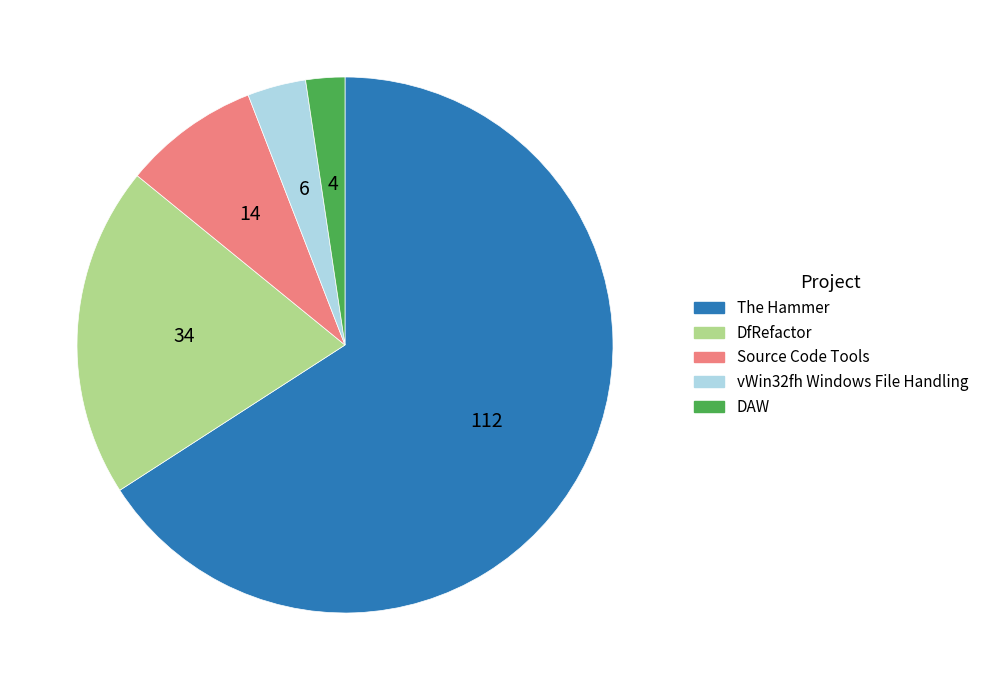

Which slice is the smallest?

DAW